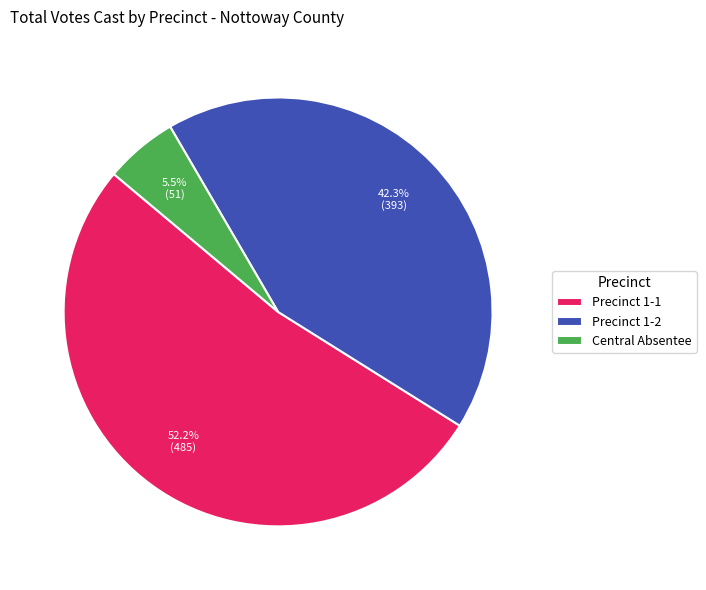

What is the ratio of the value at Precinct 1-1 to the value at Precinct 1-2?

1.2